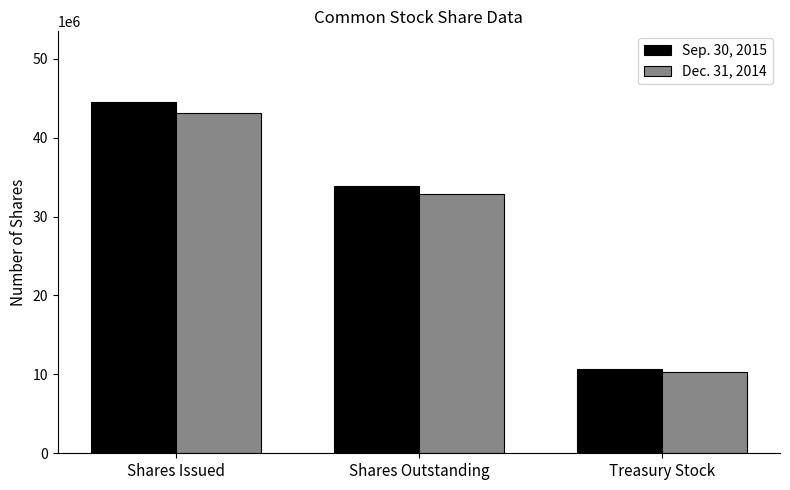

Which series changed the most between Shares Issued and Shares Outstanding?

Sep. 30, 2015